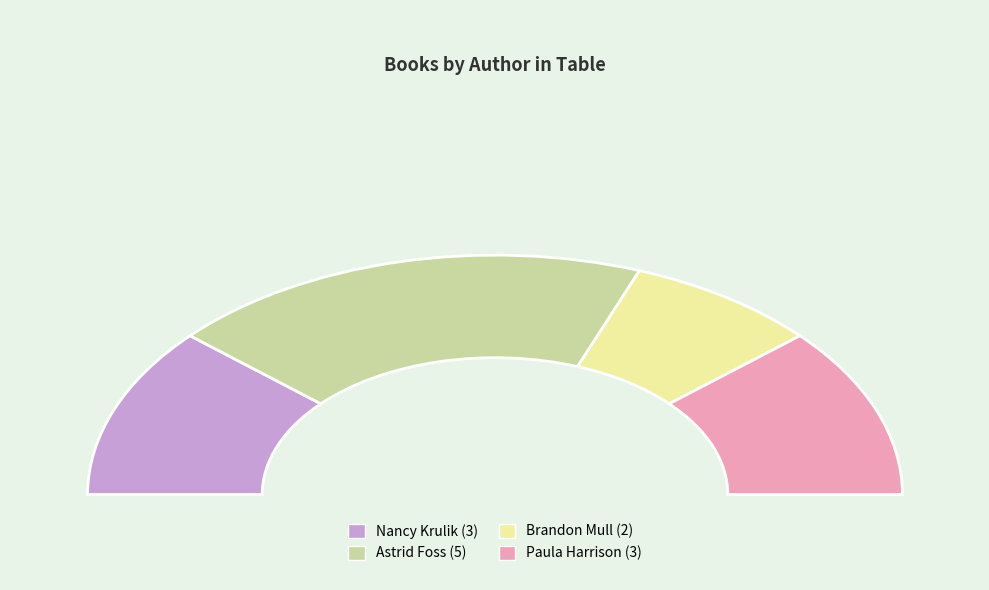

What percentage do Astrid Foss (152079681) and Nancy Krulik (1233870) together represent?

61.5%